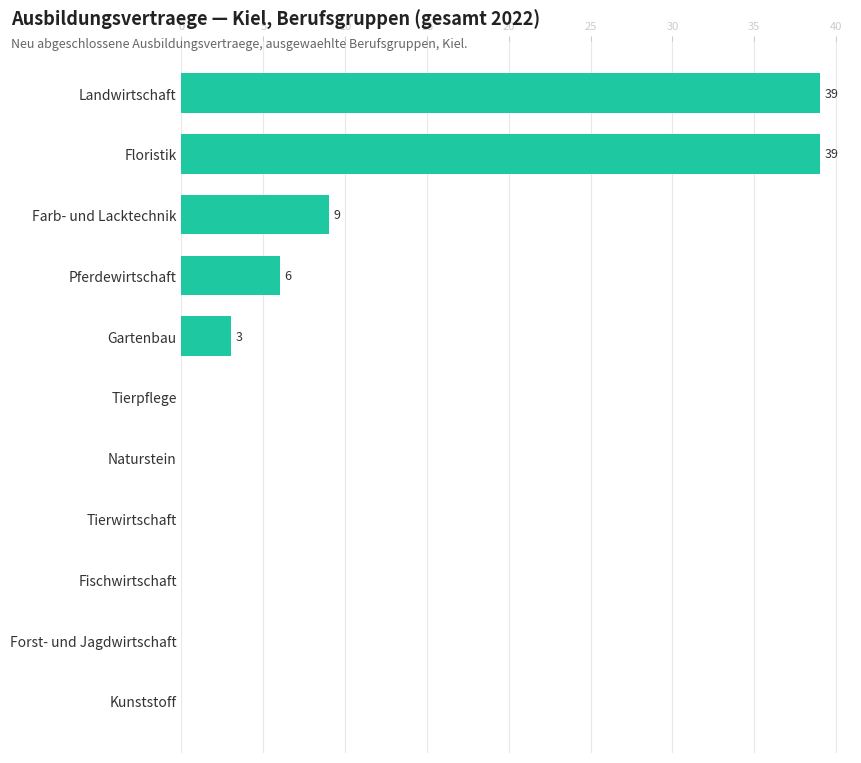

What is the sum of all values?

96